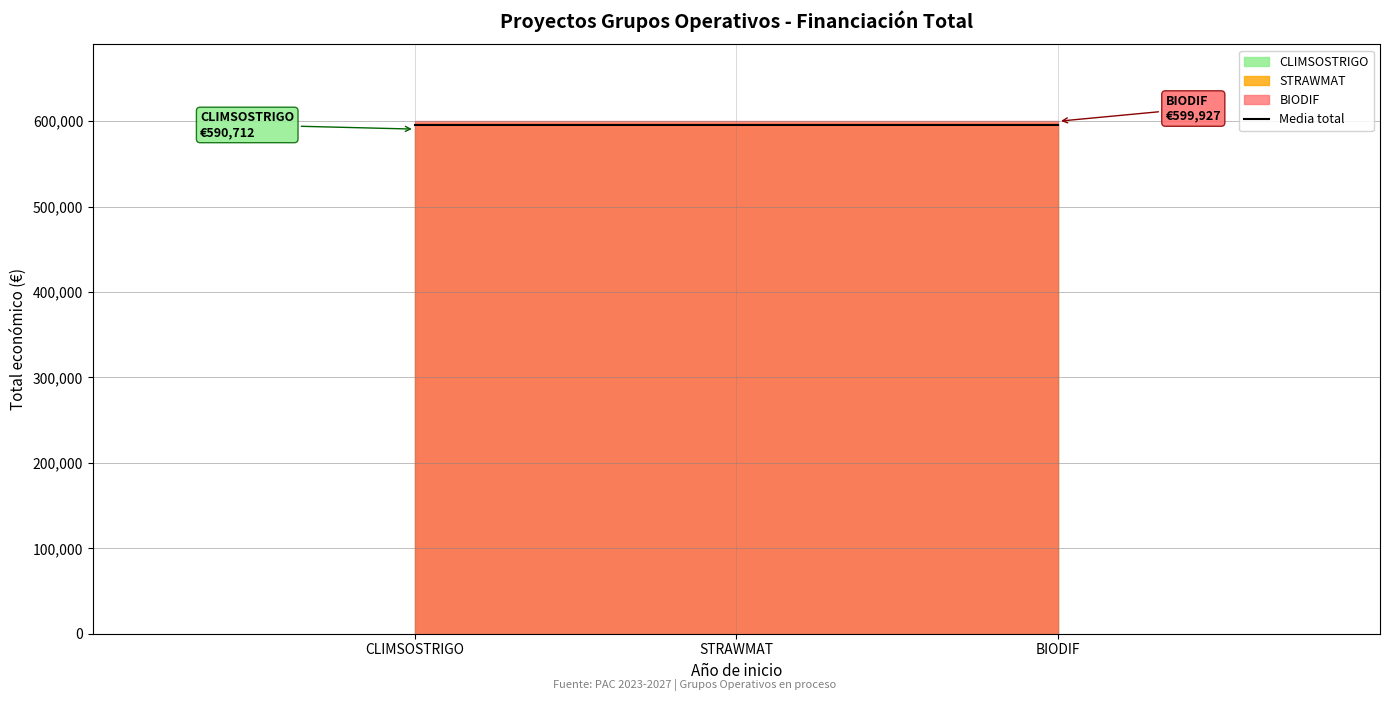

True or false: Total económico has a value of 212295 at BIODIF.

False